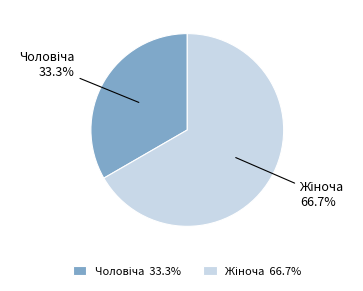

How many segments does this pie chart have?

2